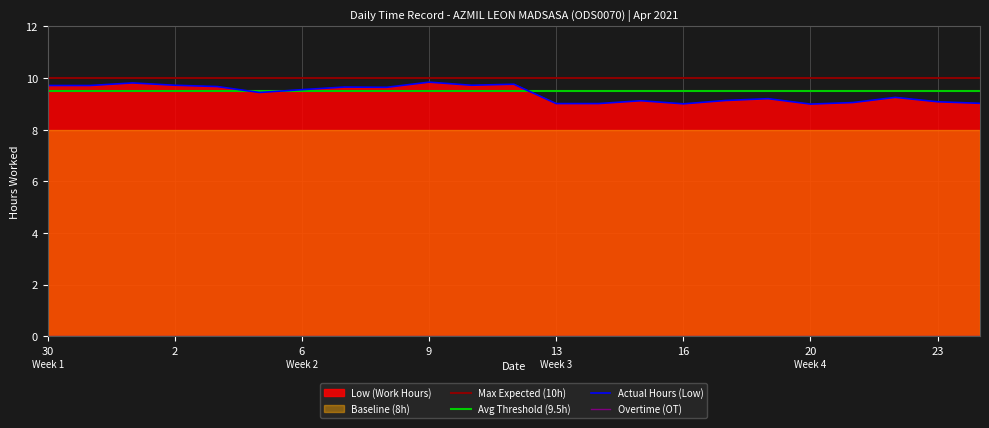

The value of Max Expected (10h) at 9 is 10.0. True or false?

True